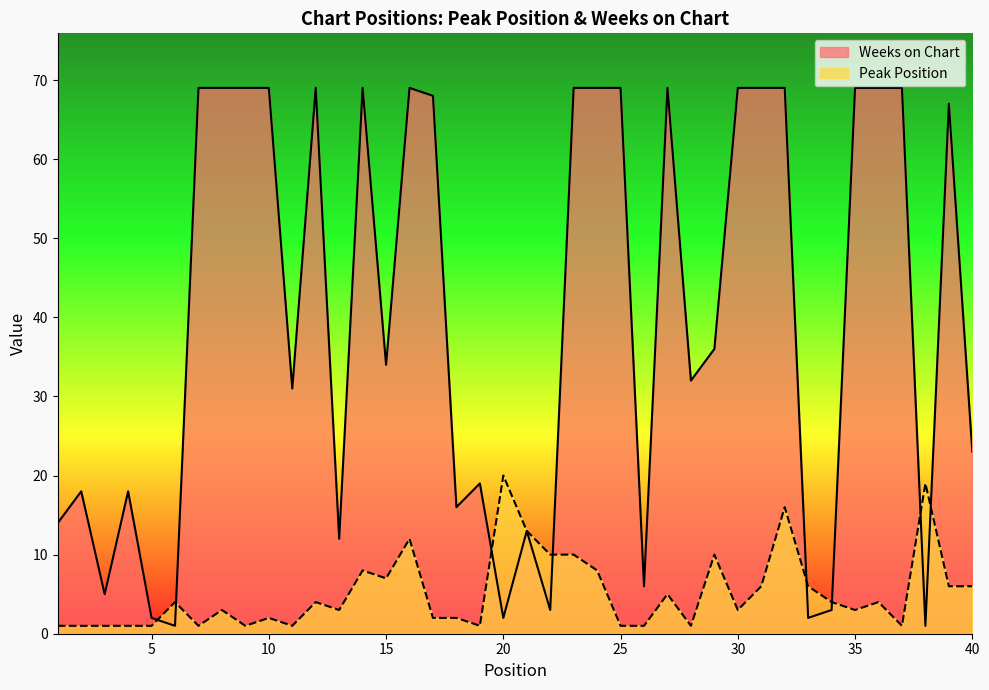

The value of Peak Position at 28 is 1. True or false?

False